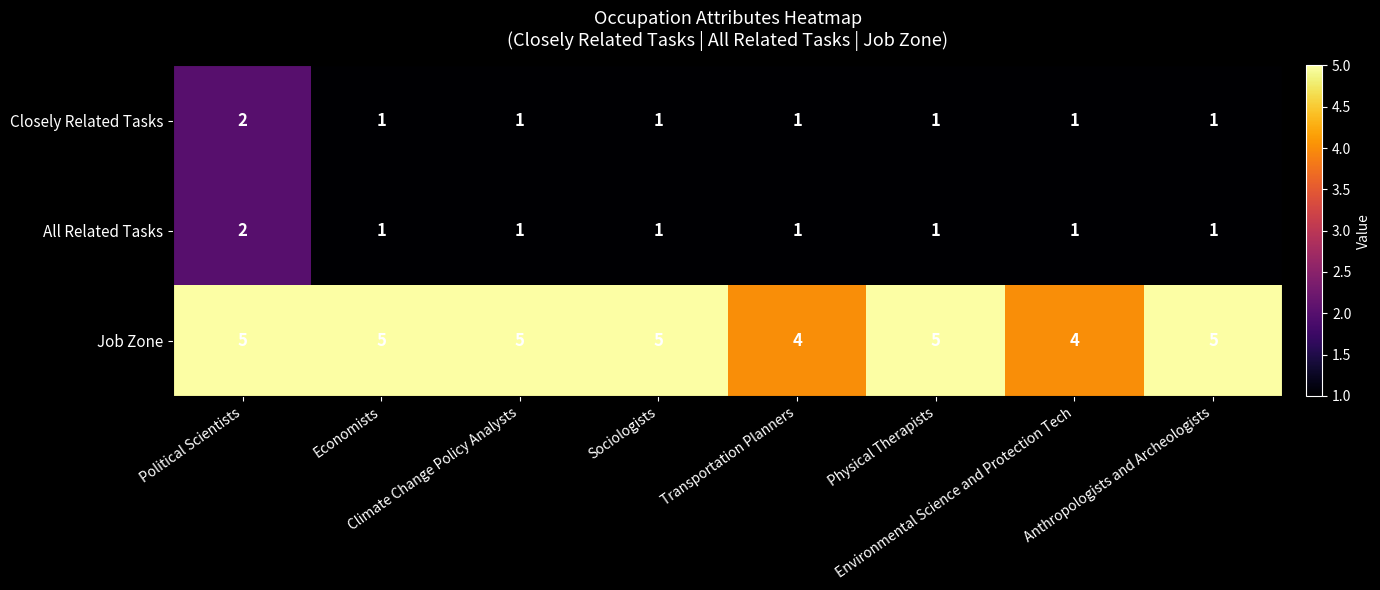

What is the sum of all Closely Related Tasks values?

9